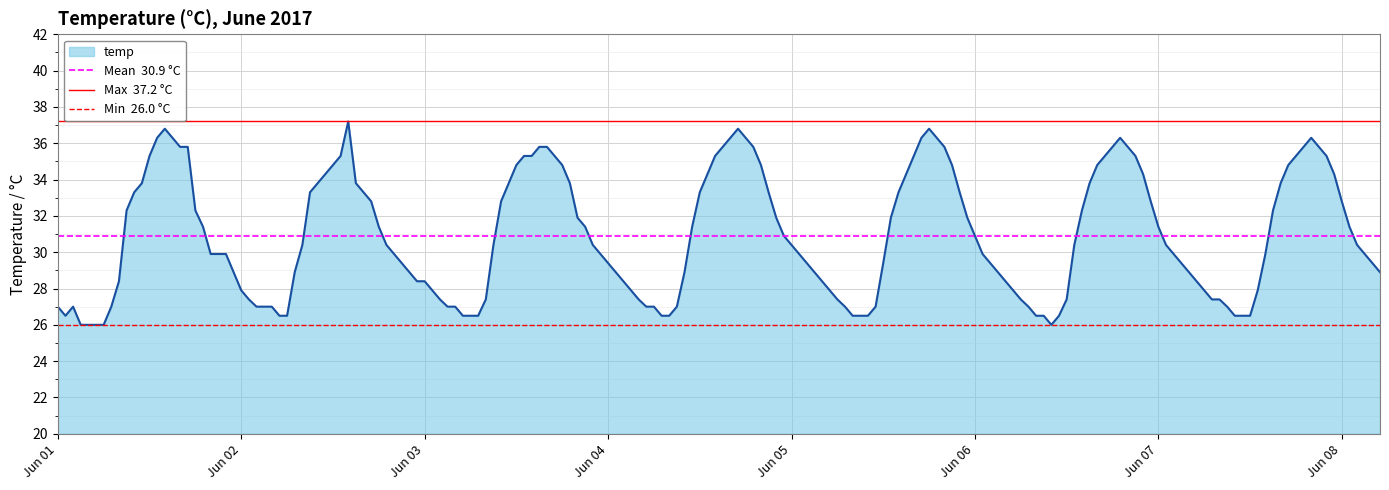

What is the maximum value for temp?

37.2